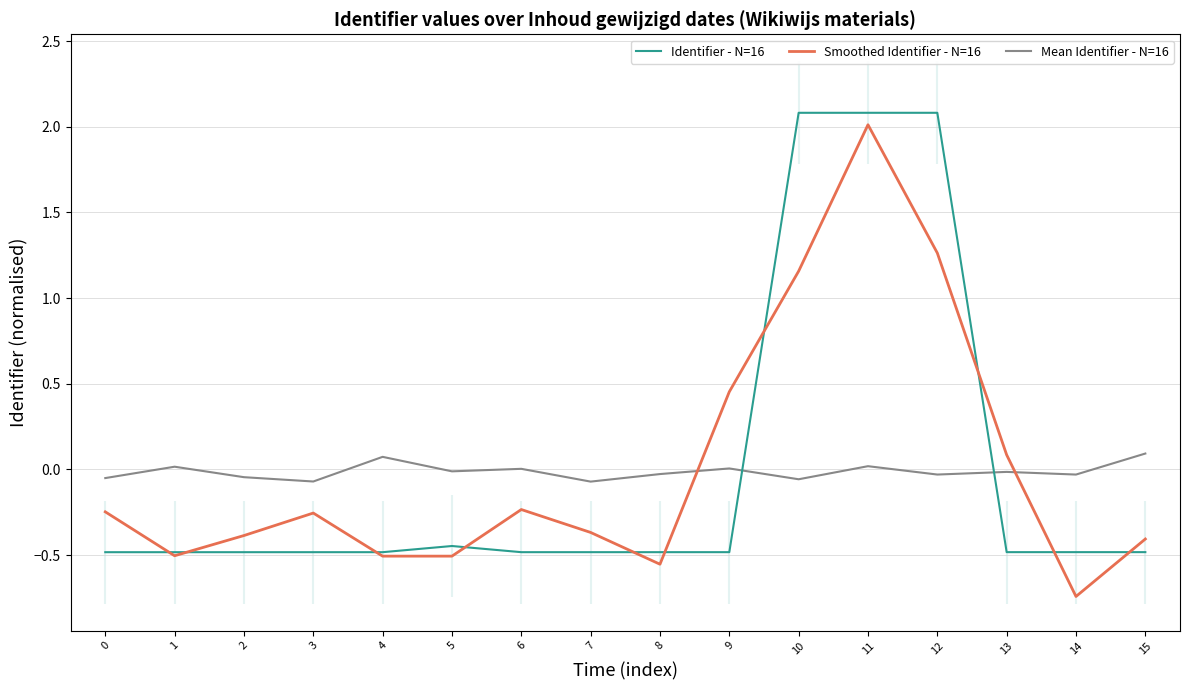

What value does the Identifier - N=16 series have at 9?

-0.5